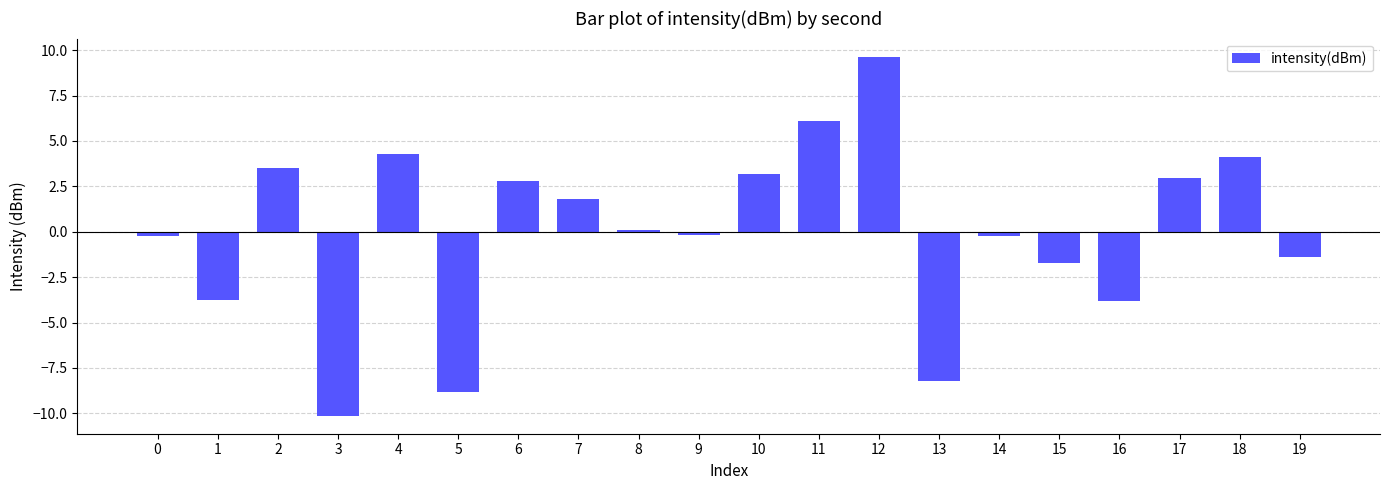

What is the difference between the values at 16 and 3?

6.3